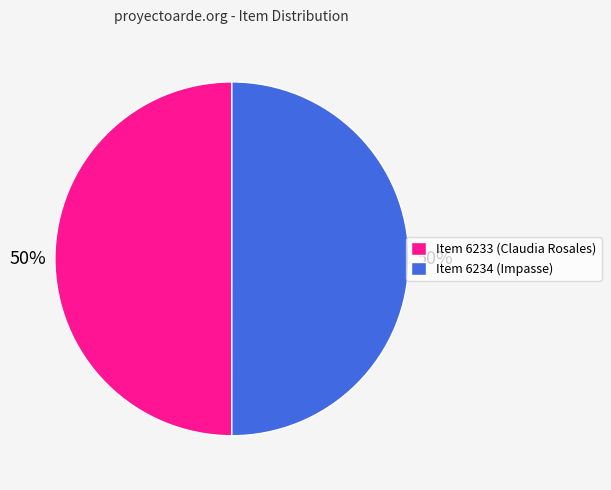

Is it true that Item 6233 is 57% of the pie?

False